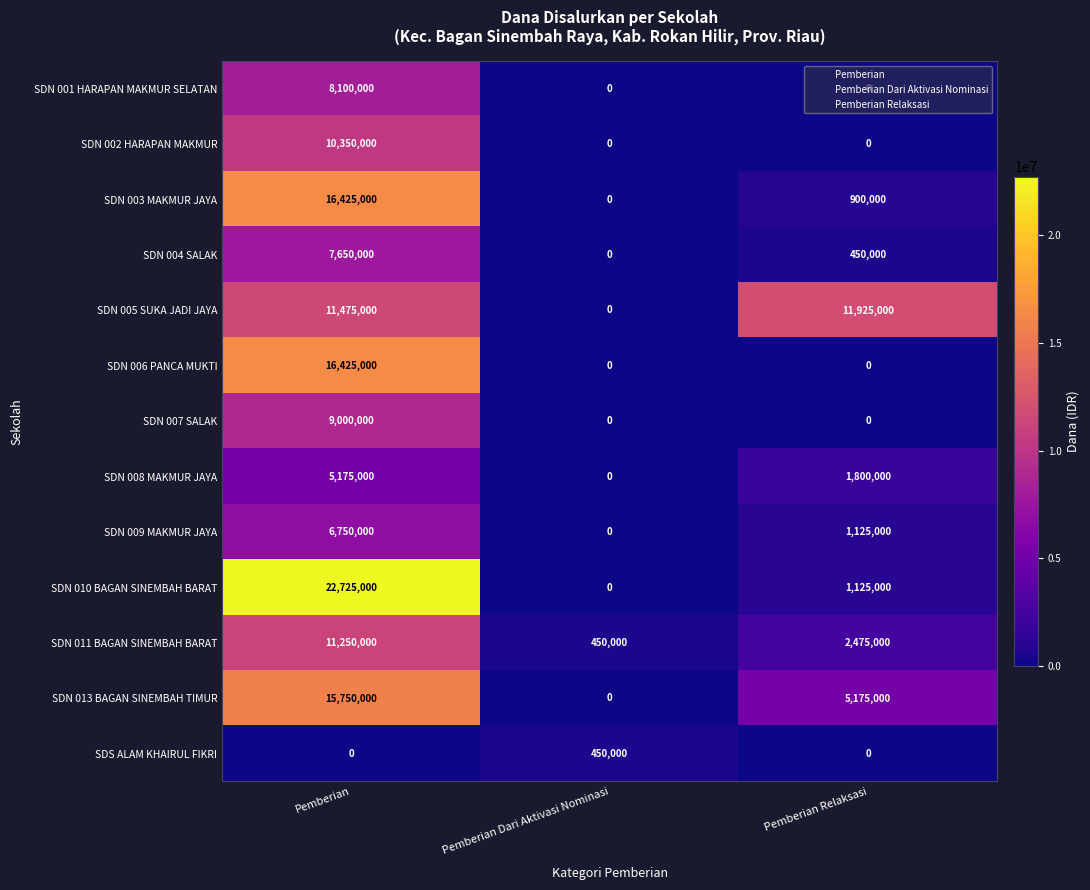

True or false: SDN 006 PANCA MUKTI has a value of 16425000 at Pemberian.

True